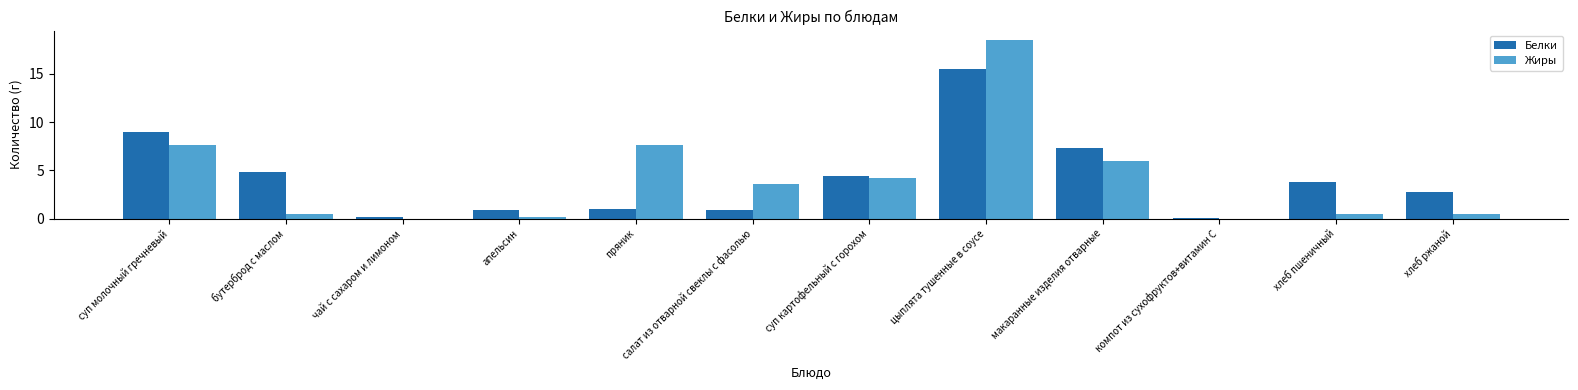

Is the value of Жиры at салат из отварной свеклы с фасолью greater than the value of Белки at суп картофельный с горохом?

No